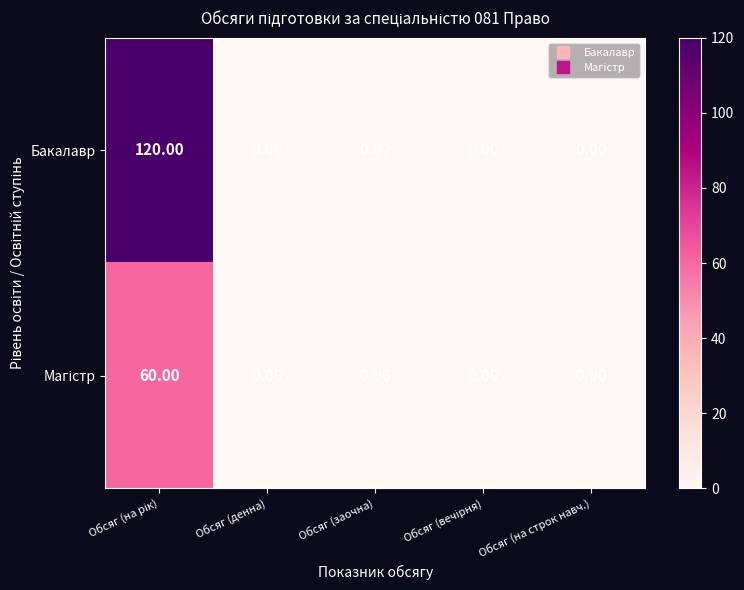

What is the difference between the maximum and minimum values in the Бакалавр series?

120